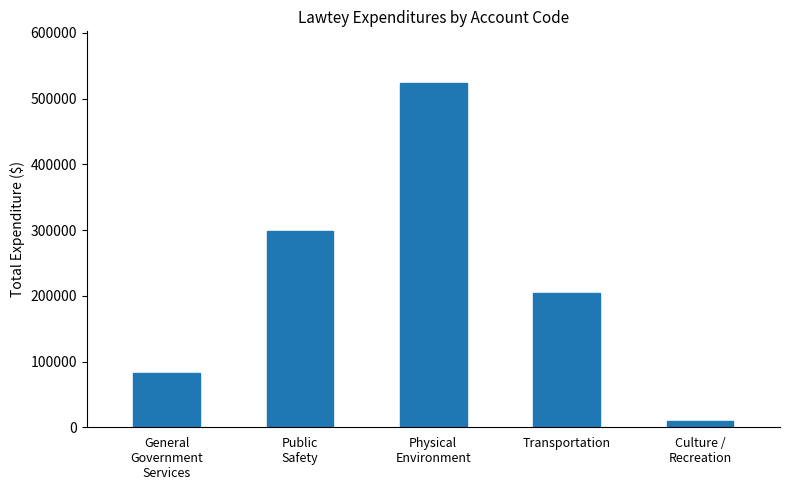

What is the value of the 2nd bar from the left?

298943